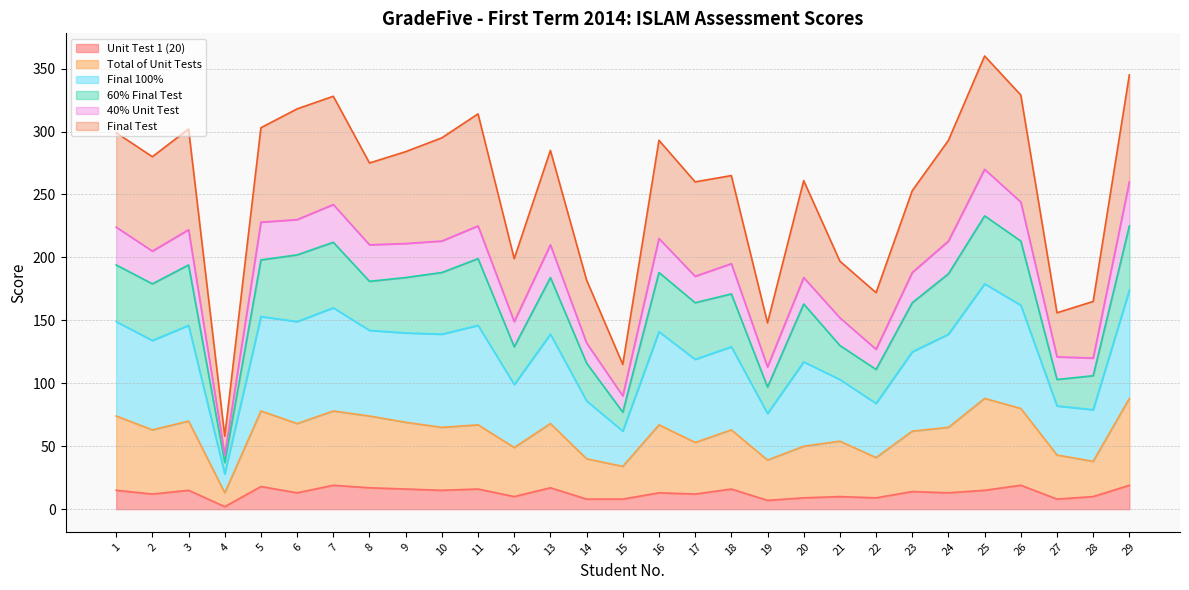

True or false: 40% Unit Test and Final 100% intersect in this chart.

False